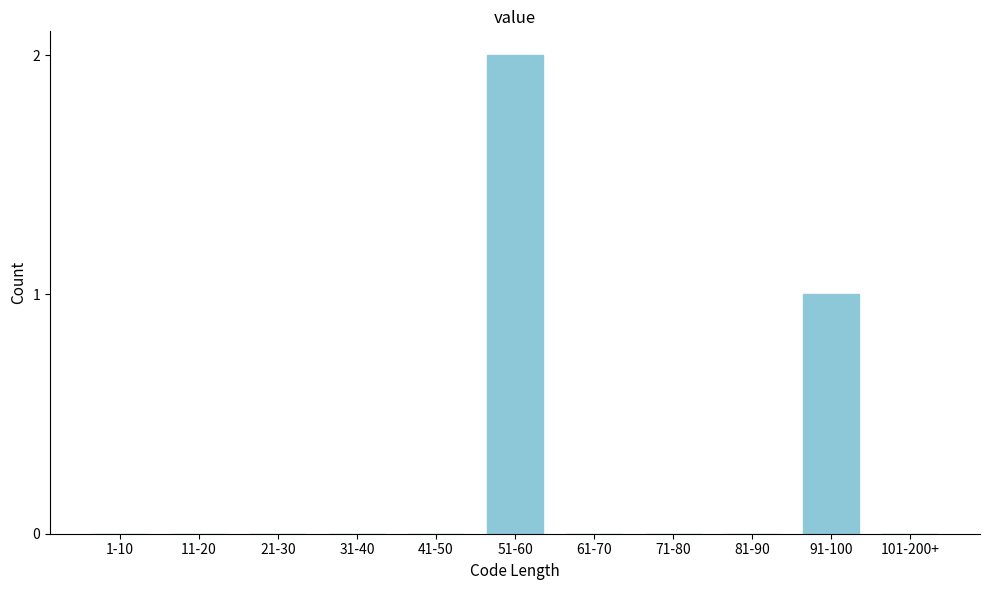

Reading left to right, extract all data points from this chart.

1-10=0	11-20=0	21-30=0	31-40=0	41-50=0	51-60=2	61-70=0	71-80=0	81-90=0	91-100=1	101-200+=0